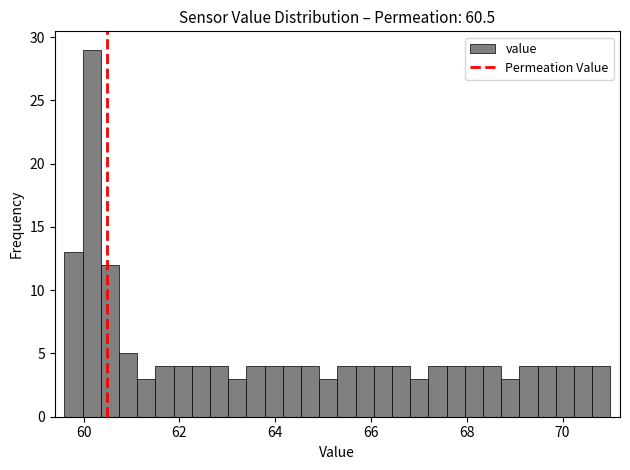

Read against the x-axis, roughly where is the centre of the tallest bar?

60.2